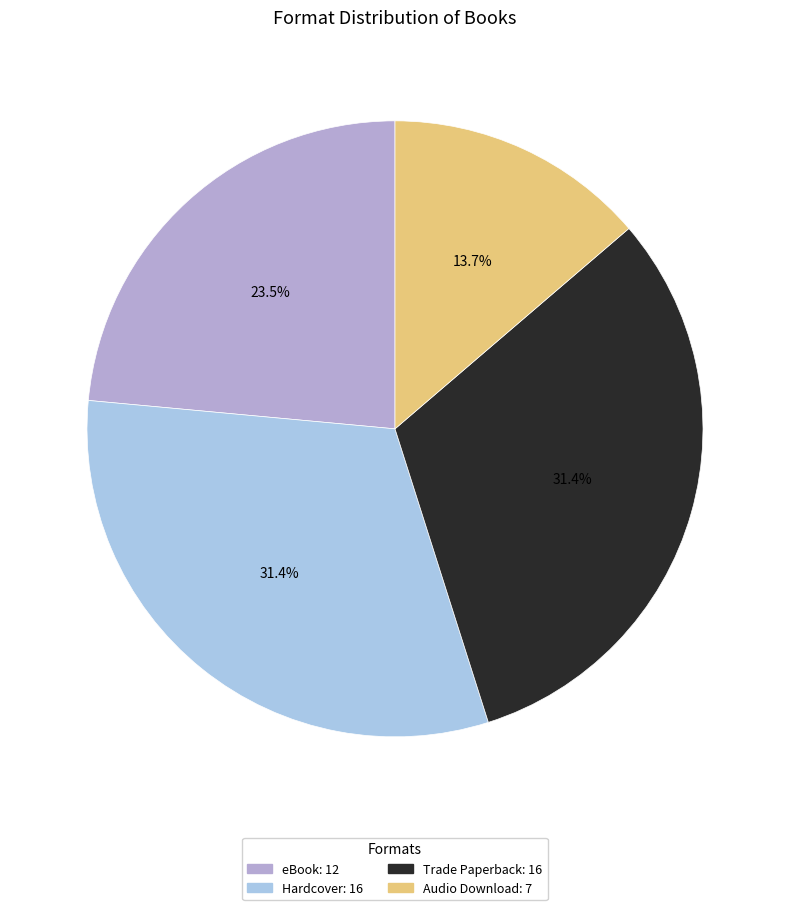

Is it true that Trade Paperback is 43% of the pie?

False